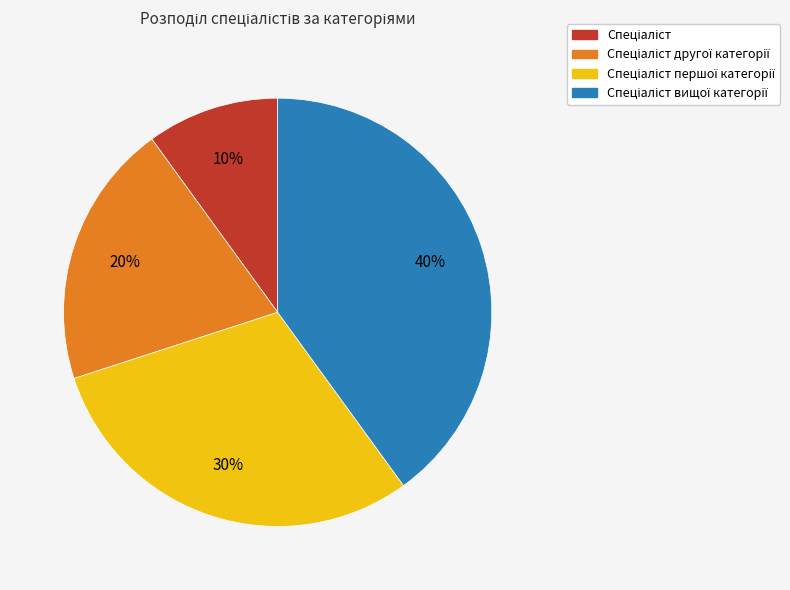

To the nearest percent, what is the difference between the largest and smallest slice percentages?

30%